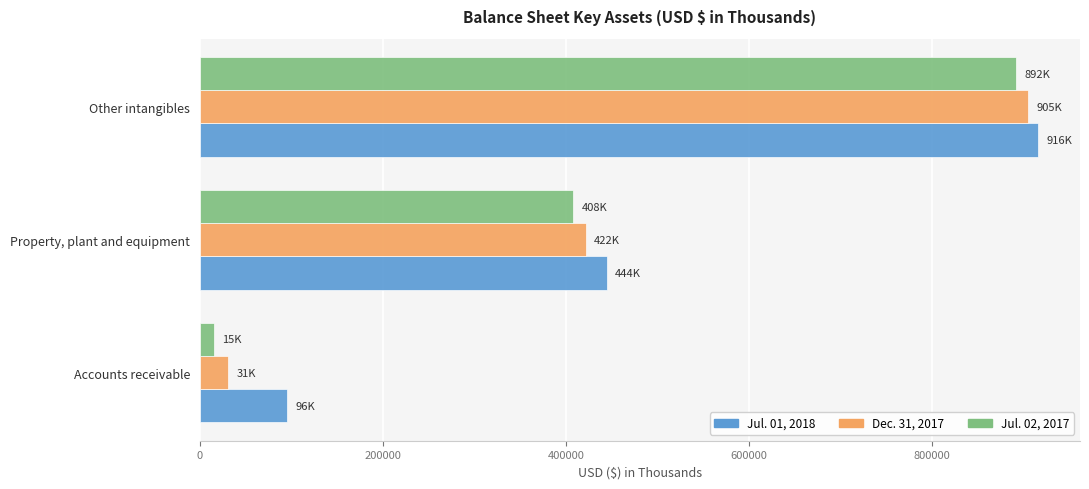

At which label is Dec. 31, 2017 closest to 468150?

Property, plant and equipment